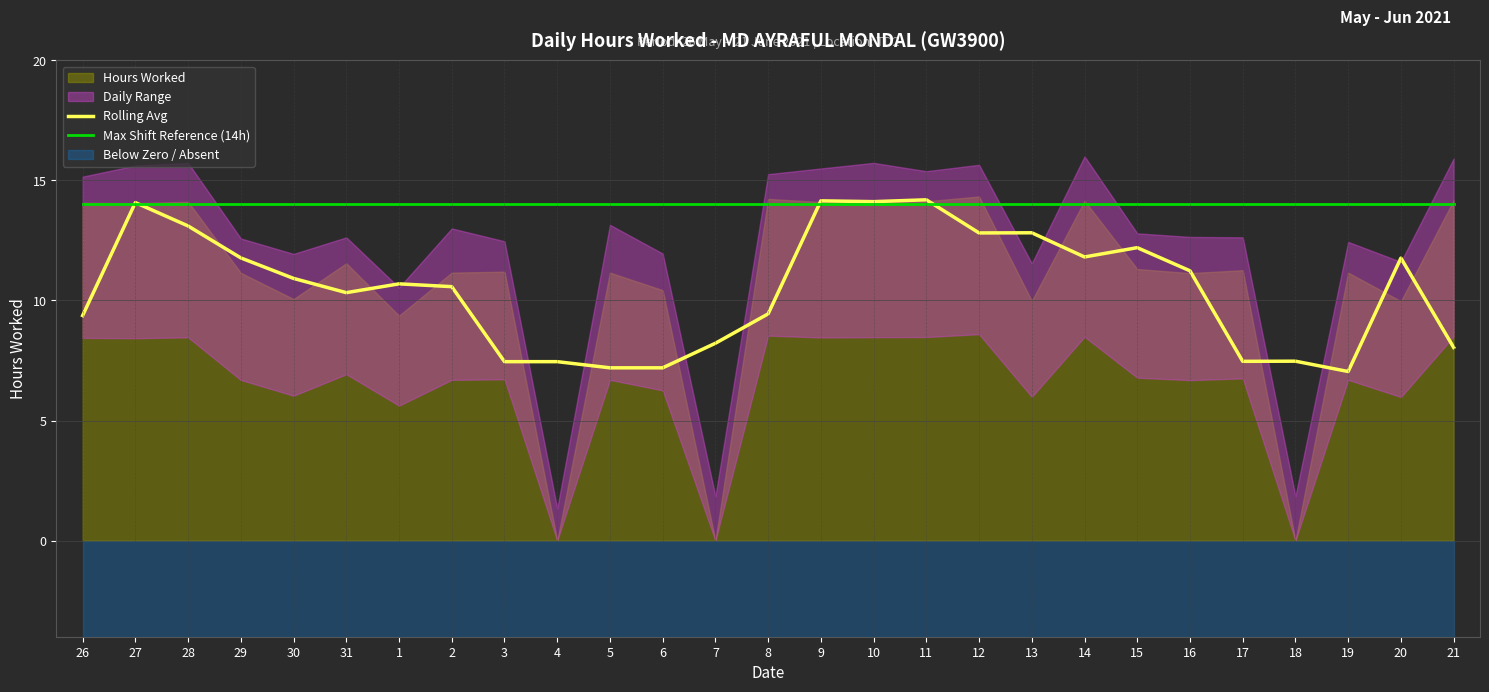

Which series has the largest total across all categories?

Max Shift Reference (14h)